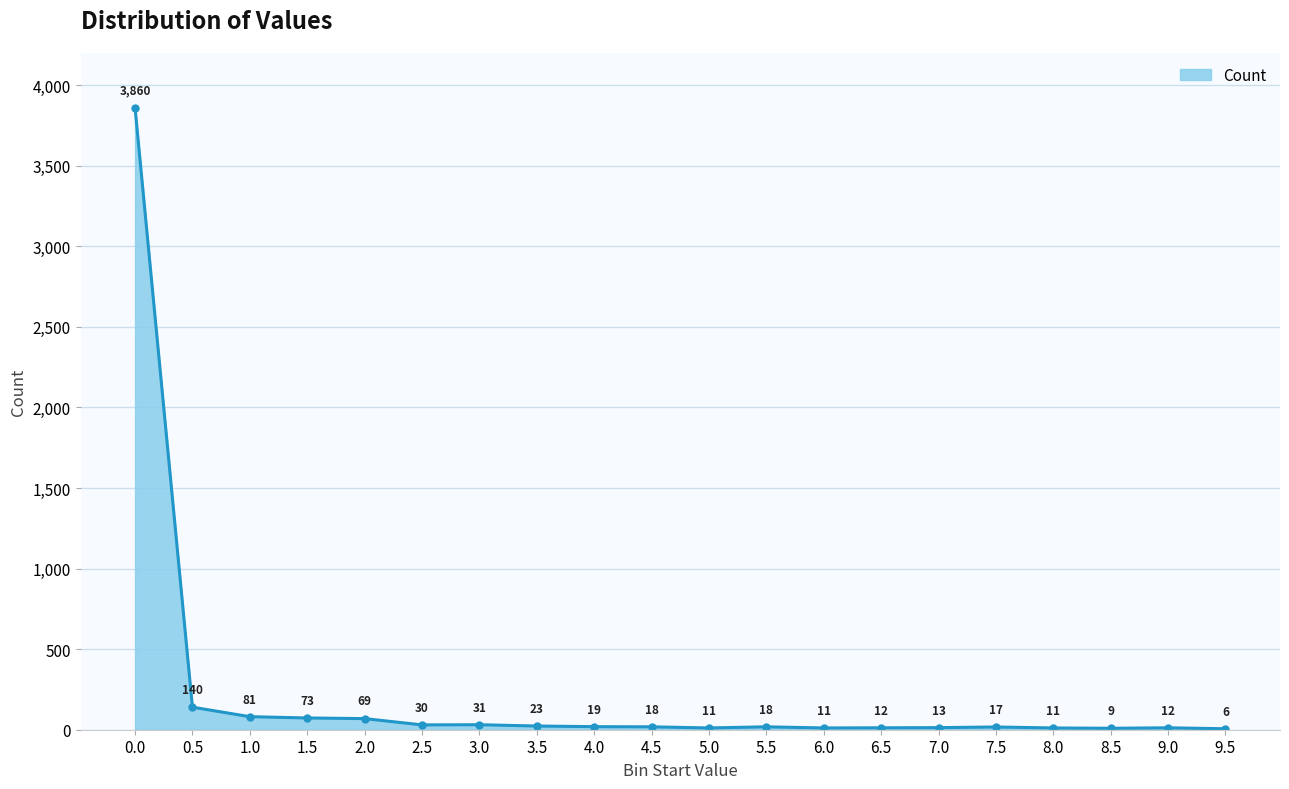

Is it true that the value at 0.0 is 3860?

True